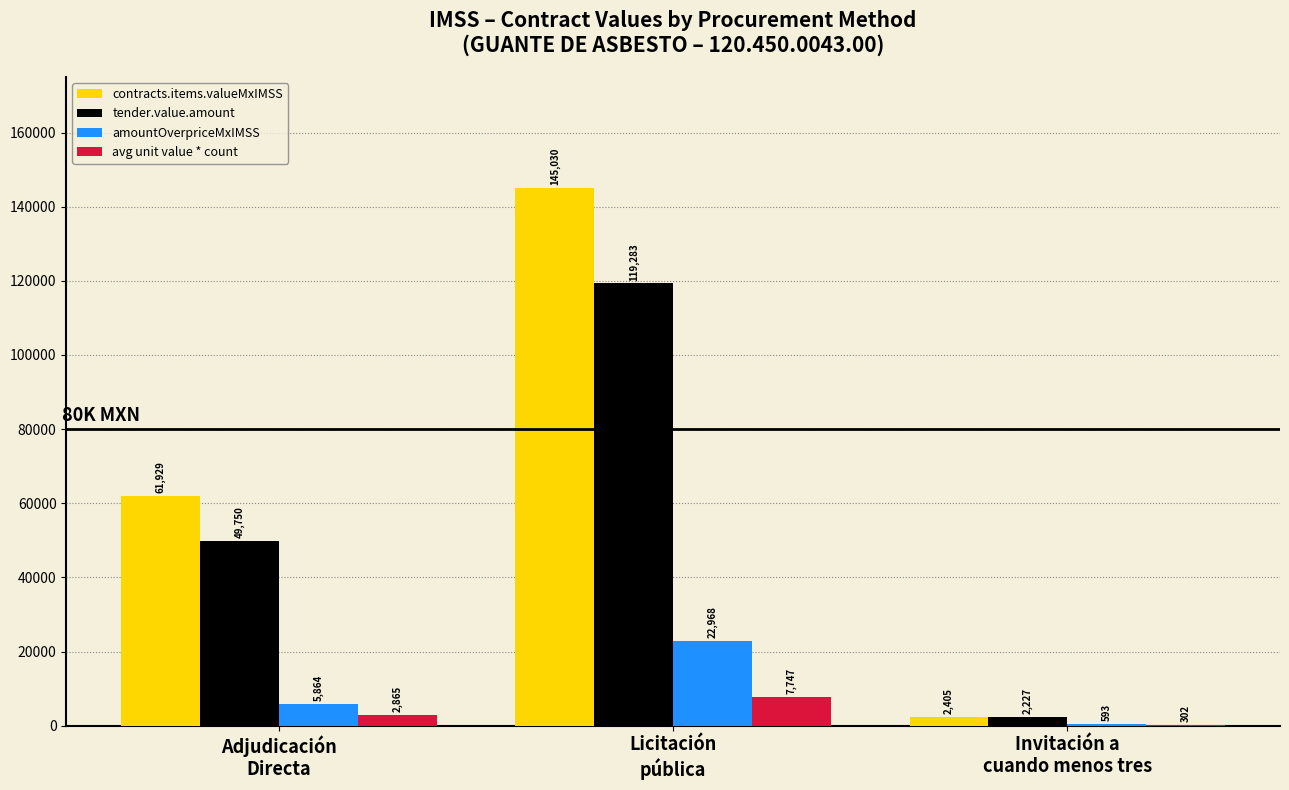

Which series has the largest total across all categories?

contracts.items.valueMxIMSS